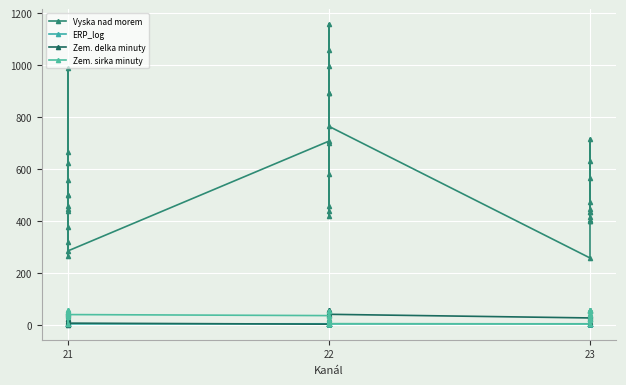

How many lines are shown in the chart?

4